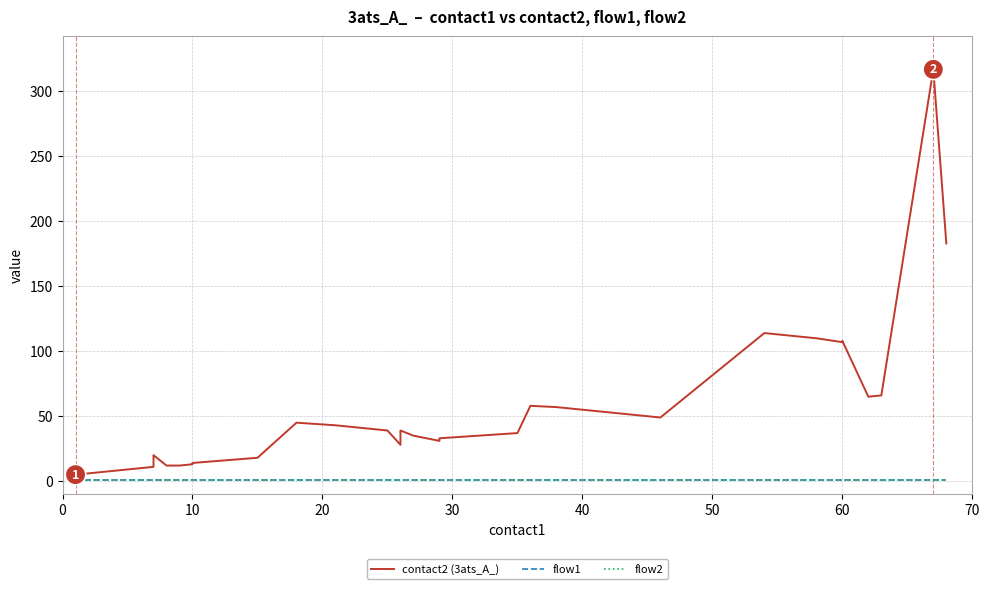

True or false: flow1 and contact2 (3ats_A_) cross at least once.

False